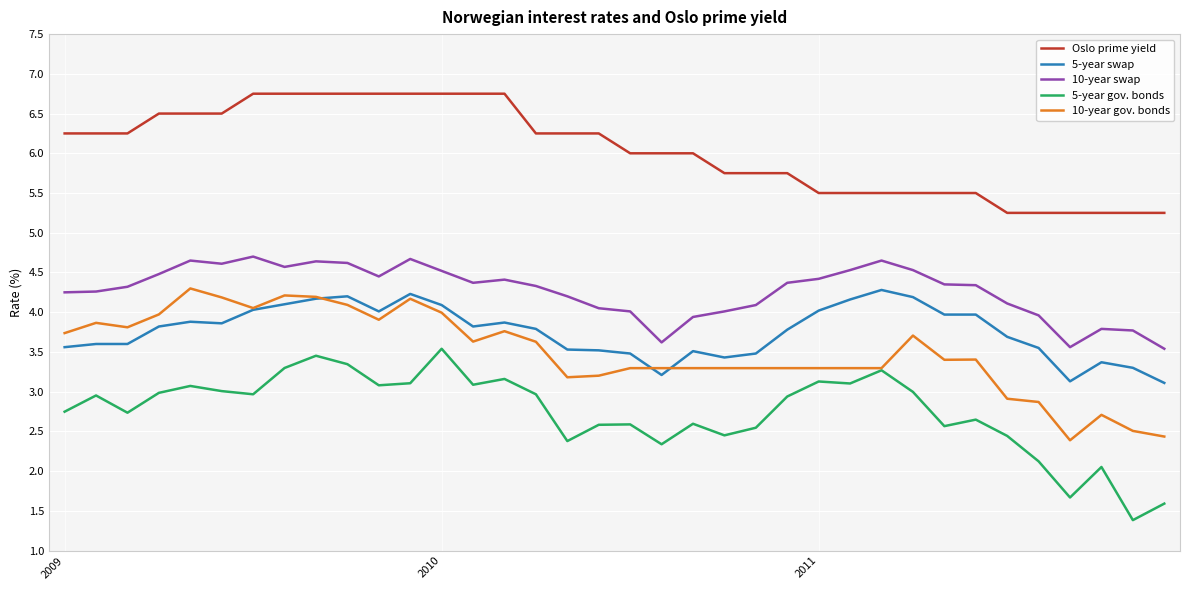

True or false: 10-year gov. bonds and Oslo prime yield intersect in this chart.

False